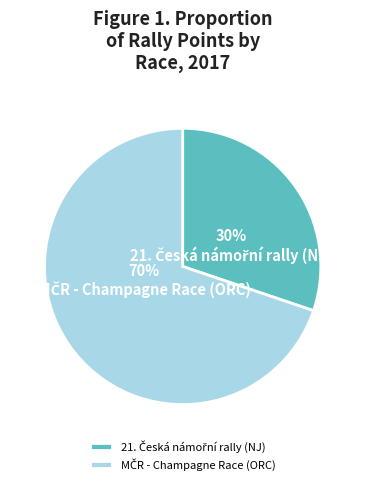

How many slices are in this pie chart?

2